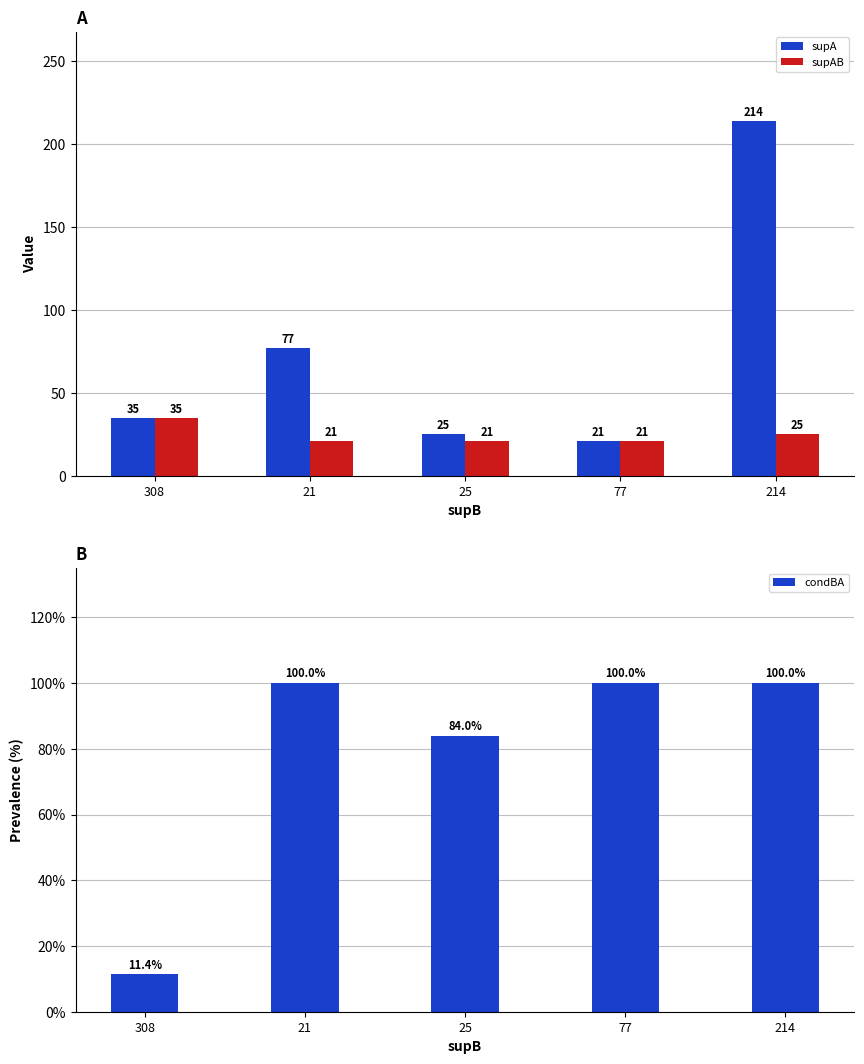

Reading left to right, transcribe all the data shown in this chart.

supA: 308=35.0	21=77.0	25=25.0	77=21.0	214=214.0
supAB: 308=35.0	21=21.0	25=21.0	77=21.0	214=25.0
condBA: 308=0.1	21=1.0	25=0.8	77=1.0	214=1.0